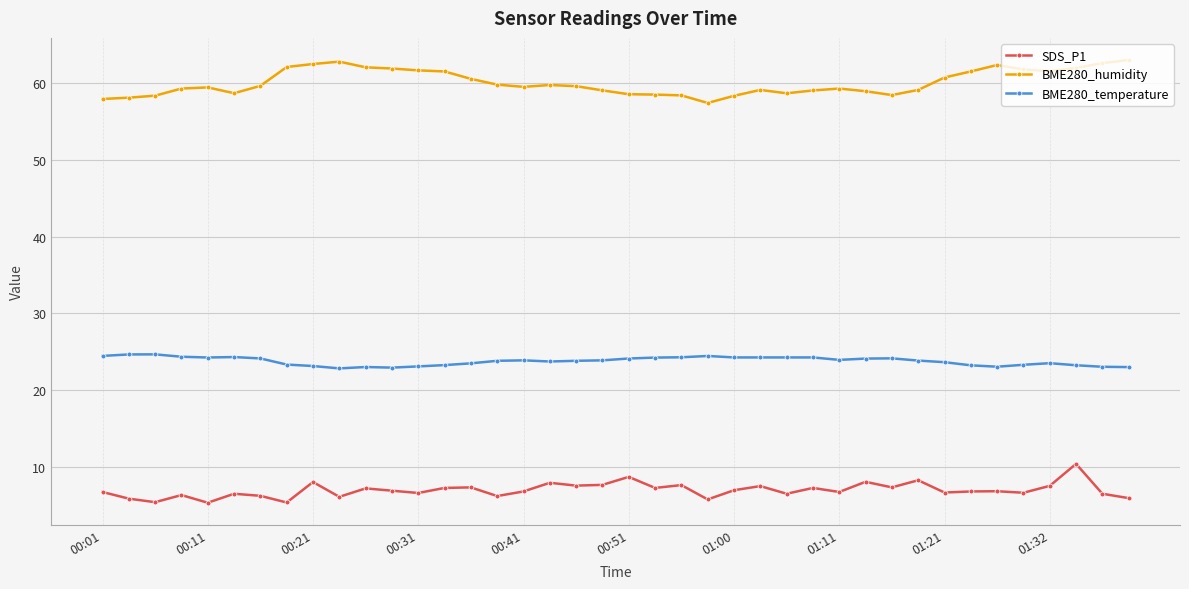

True or false: BME280_temperature and BME280_humidity intersect in this chart.

False